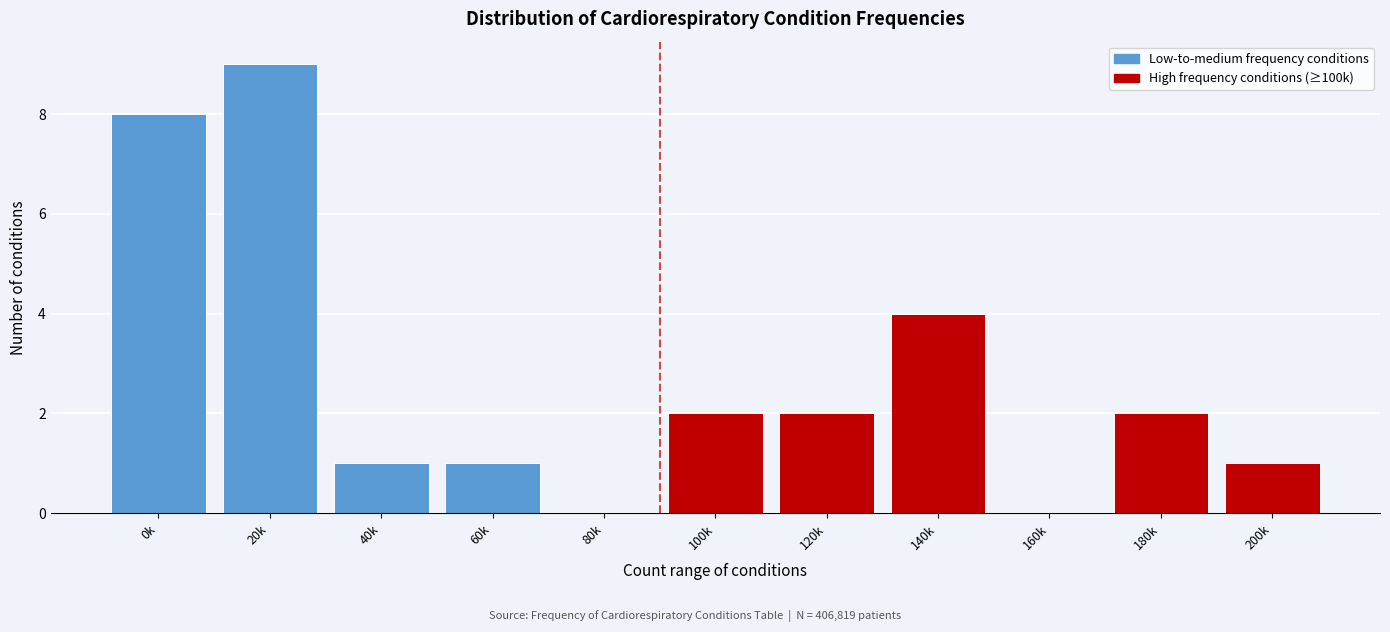

Reading right to left, transcribe all the data shown in this chart.

200k=1	180k=2	160k=0	140k=4	120k=2	100k=2	80k=0	60k=1	40k=1	20k=9	0k=8